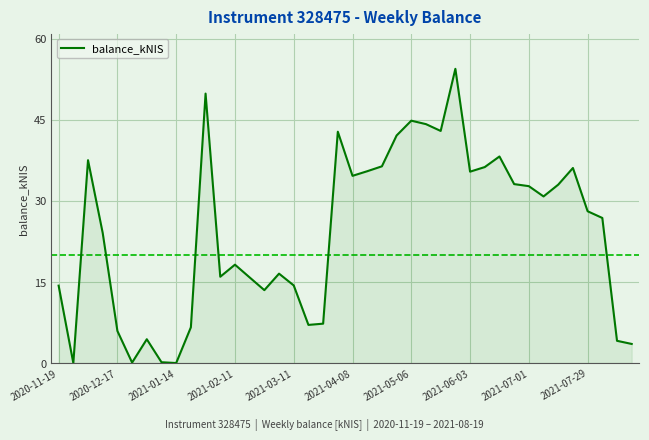

What is the greatest value displayed?

54.4